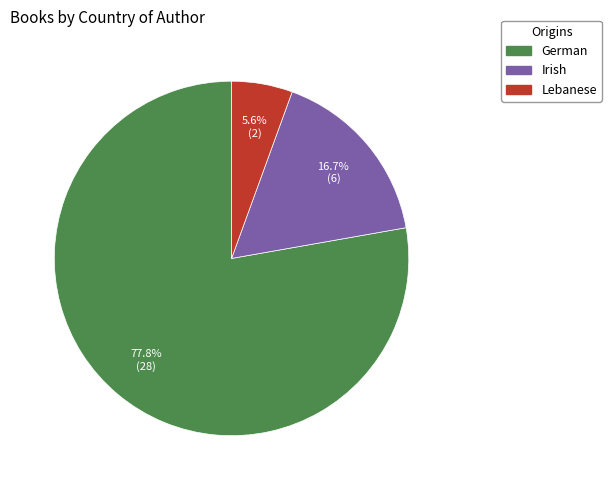

Count the number of slices in the pie.

3